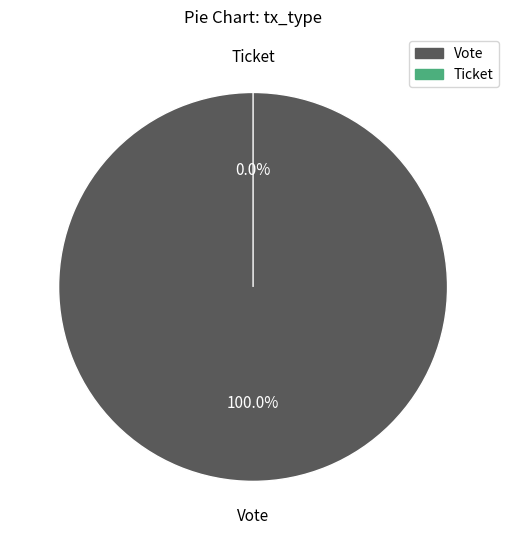

Is it true that Vote is 93% of the pie?

False